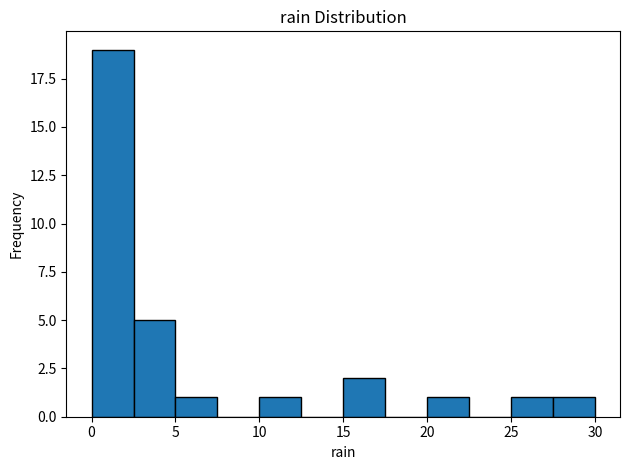

Which range on the x-axis has the tallest bar?

0.0 to 2.5